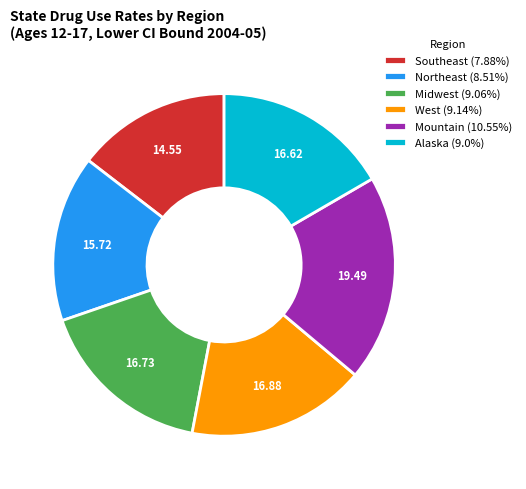

Combined, do Midwest (9.06%) and Southeast (7.88%) account for over 50%?

No